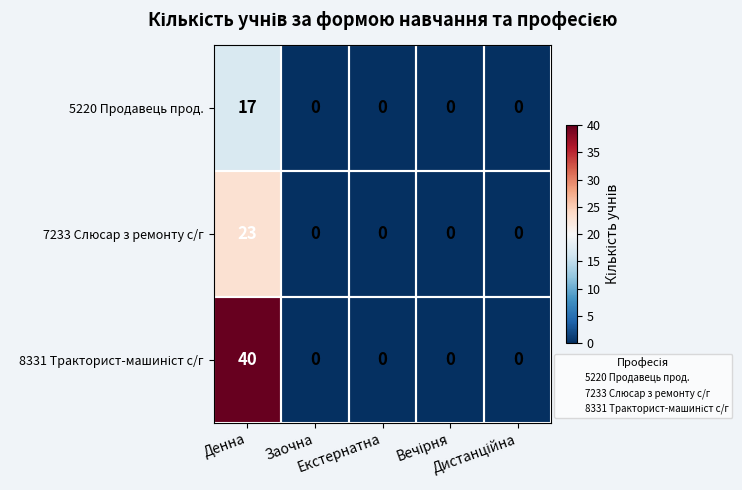

What is the sum of all 5220 Продавець прод. values?

17